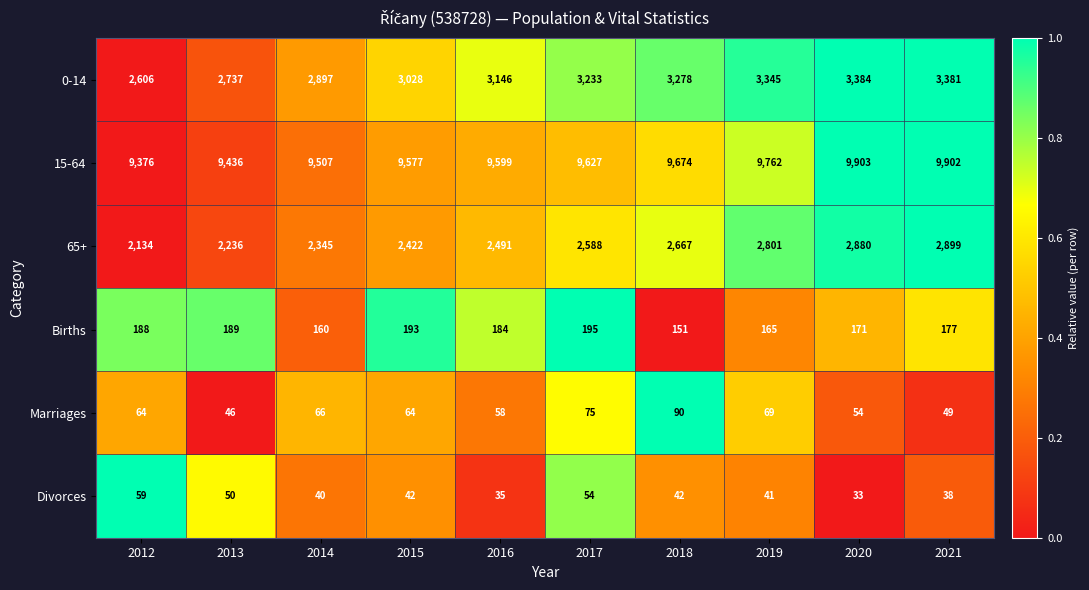

How many categories are shown in the chart?

10